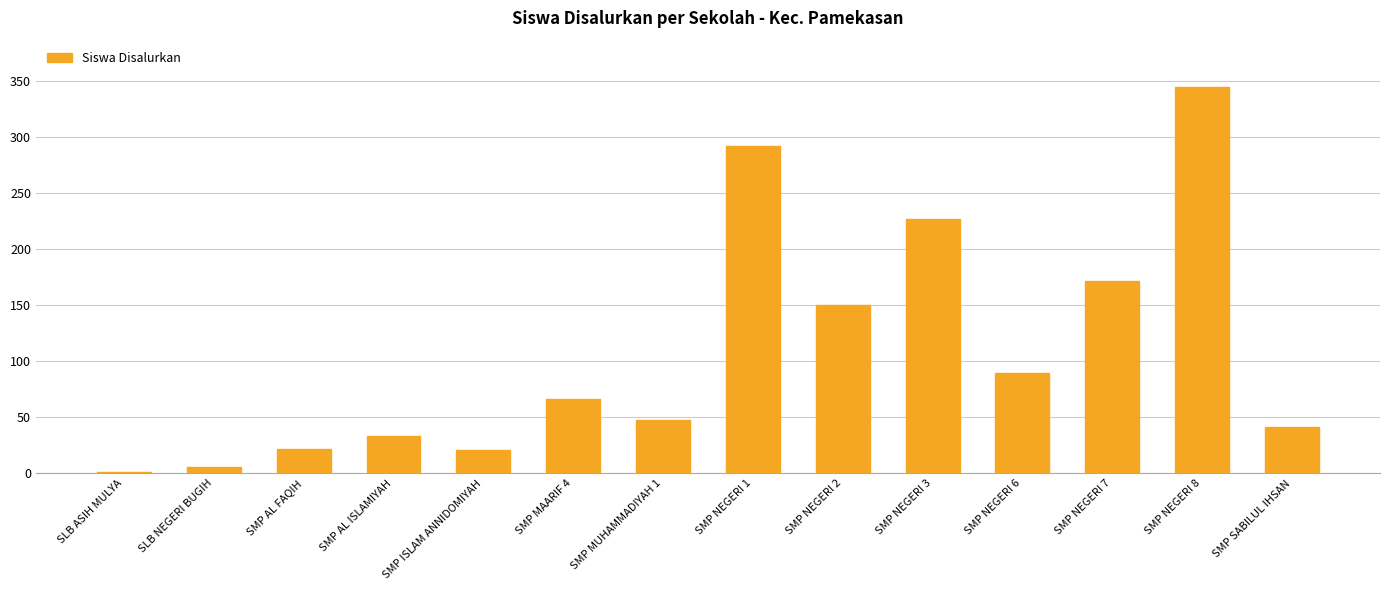

How many distinct data groups are displayed?

1